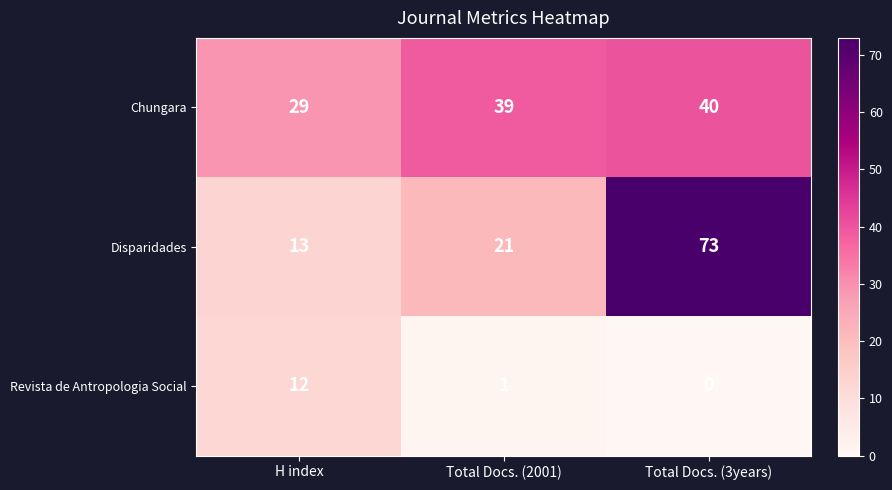

Where does the Revista de Antropologia Social series first go above 1?

H index